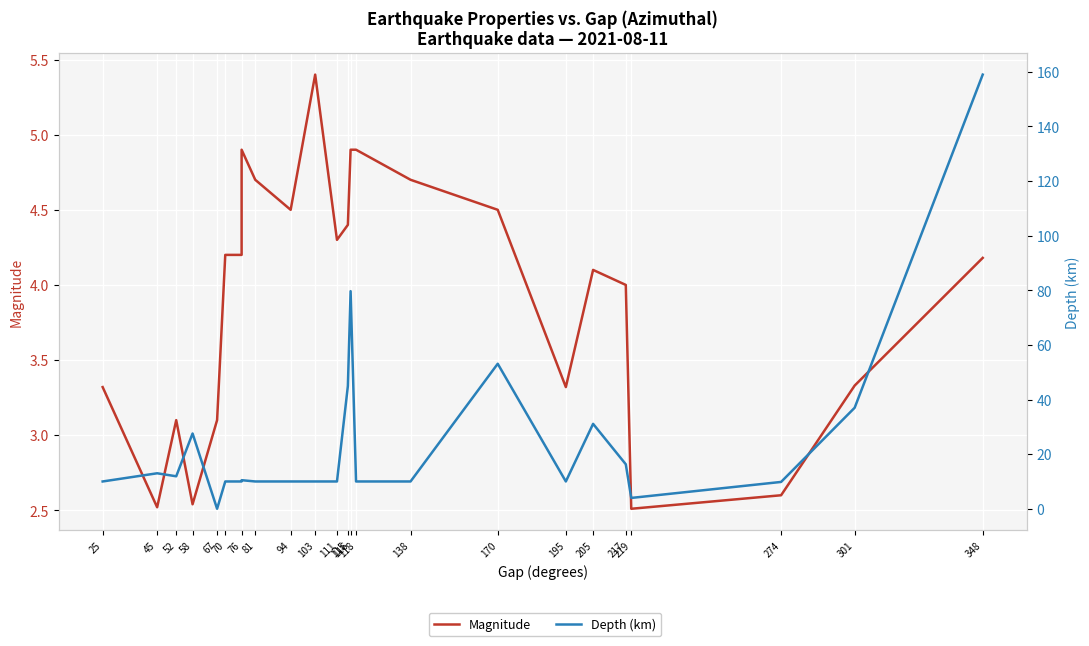

What is the value of the Magnitude point at the 24th from the left?

4.2